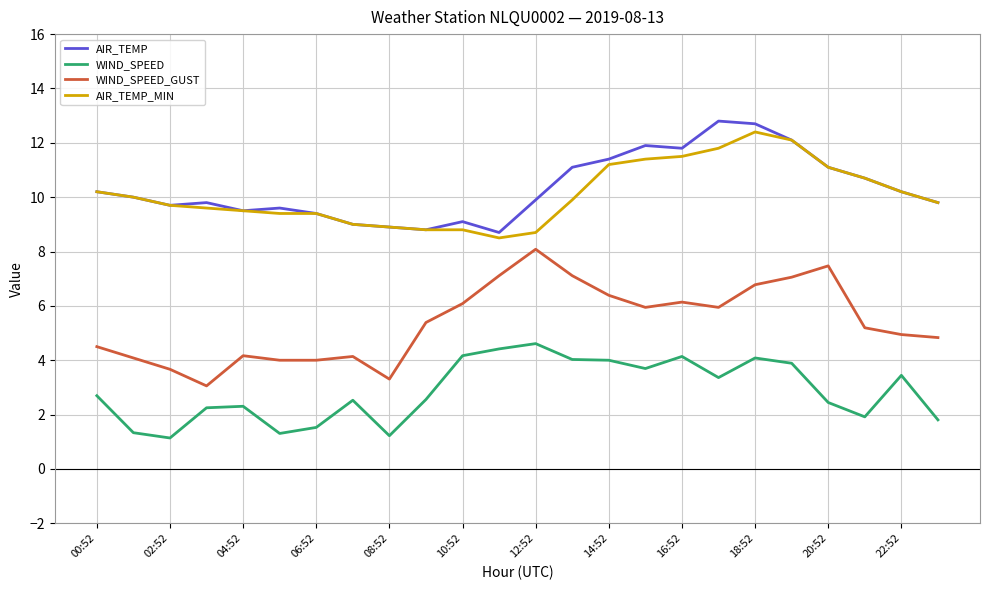

True or false: WIND_SPEED_GUST and AIR_TEMP_MIN intersect in this chart.

False